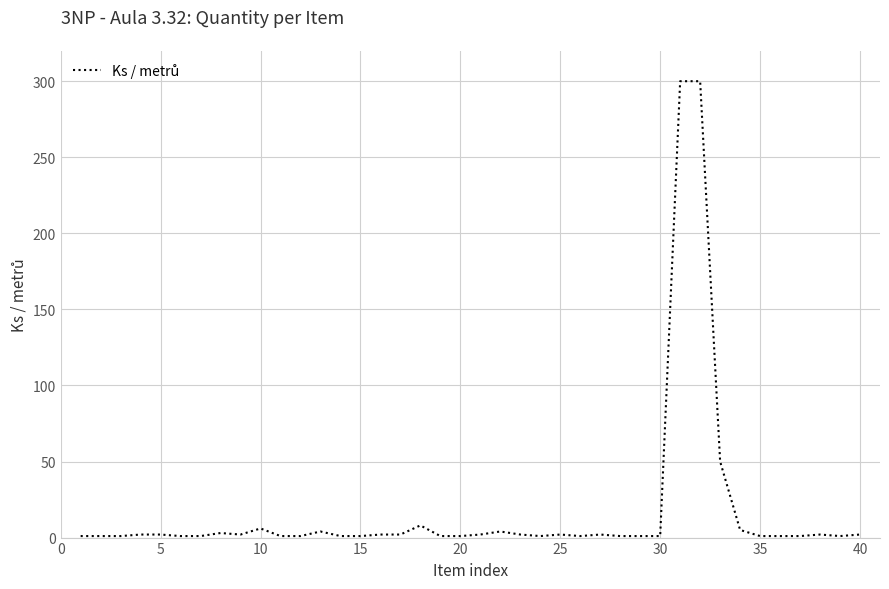

What is the difference between the maximum and minimum values?

299